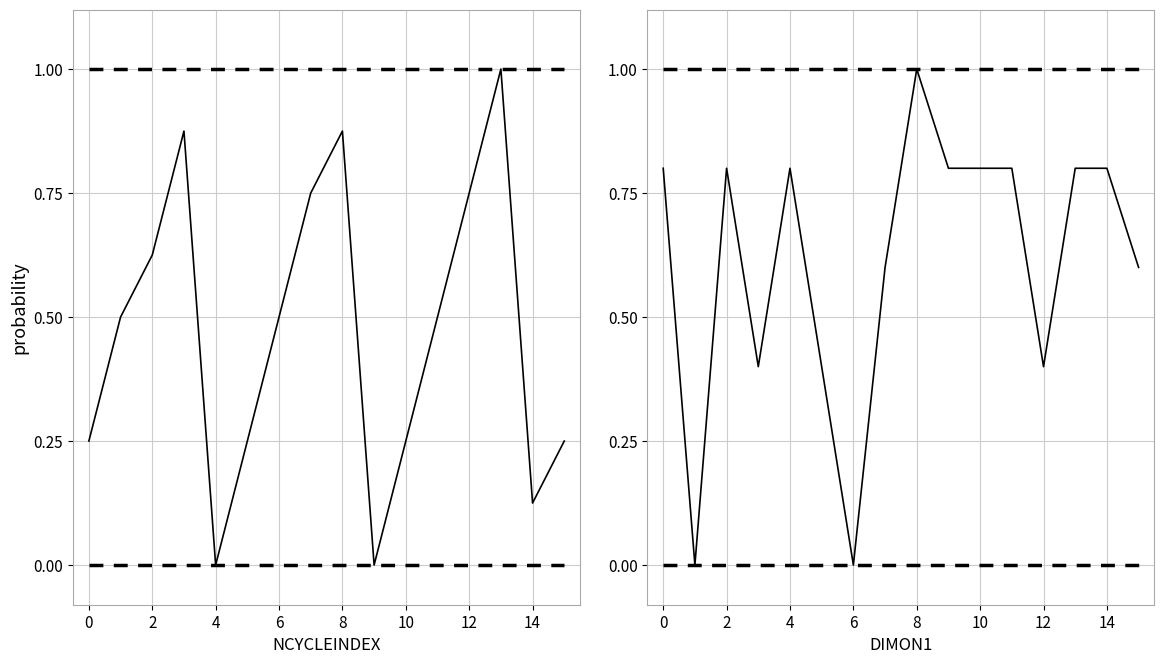

Between 10 and 4, which is larger?

4